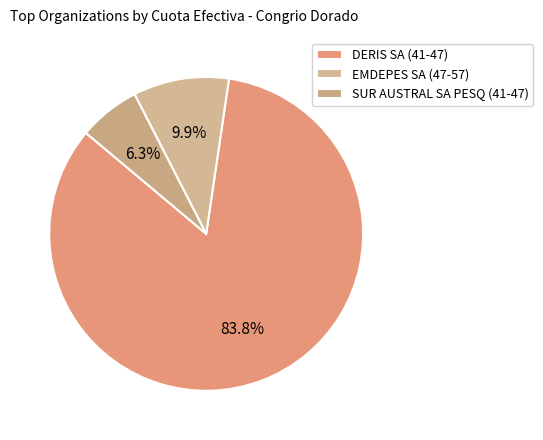

How many slices are in this pie chart?

3